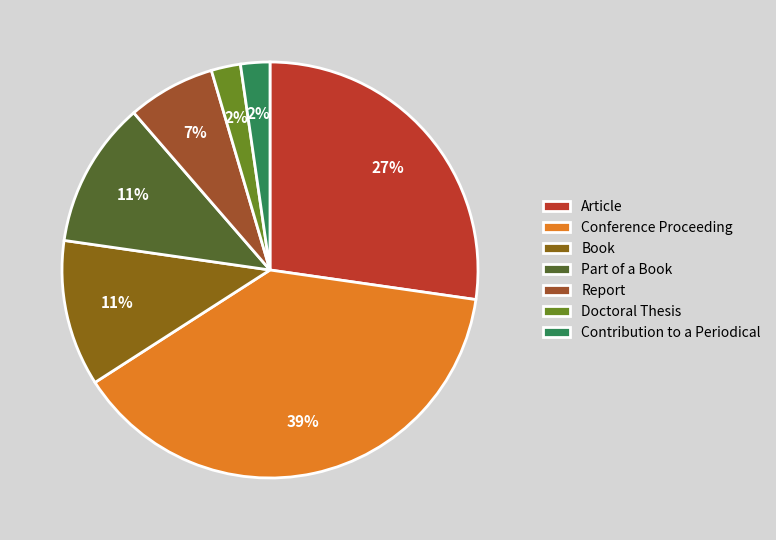

Count the number of slices in the pie.

7